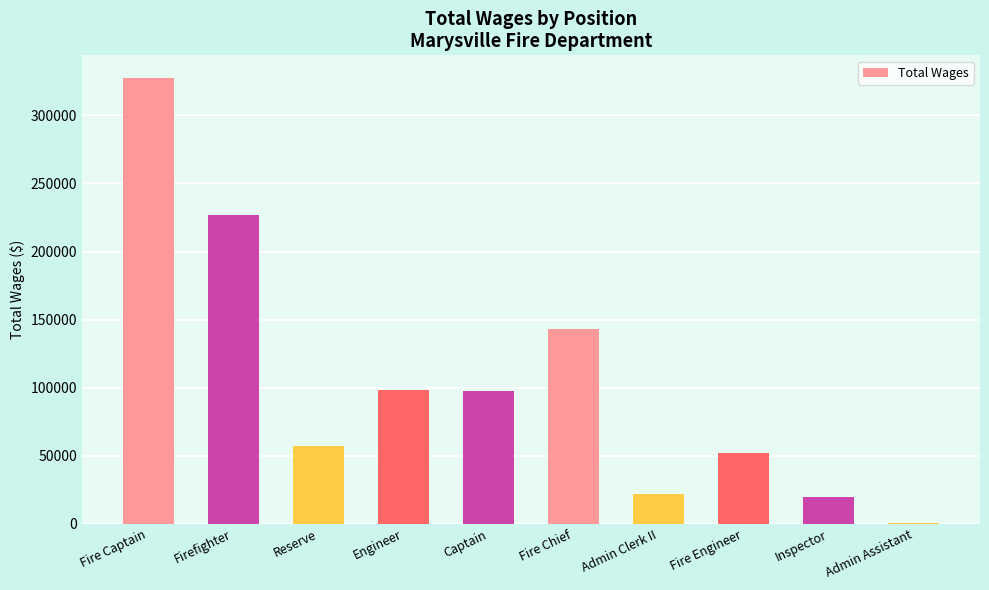

What is the average value?

104479